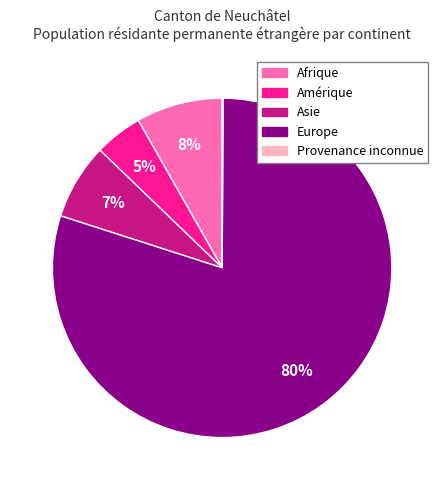

To the nearest percent, what is the average slice percentage?

20%